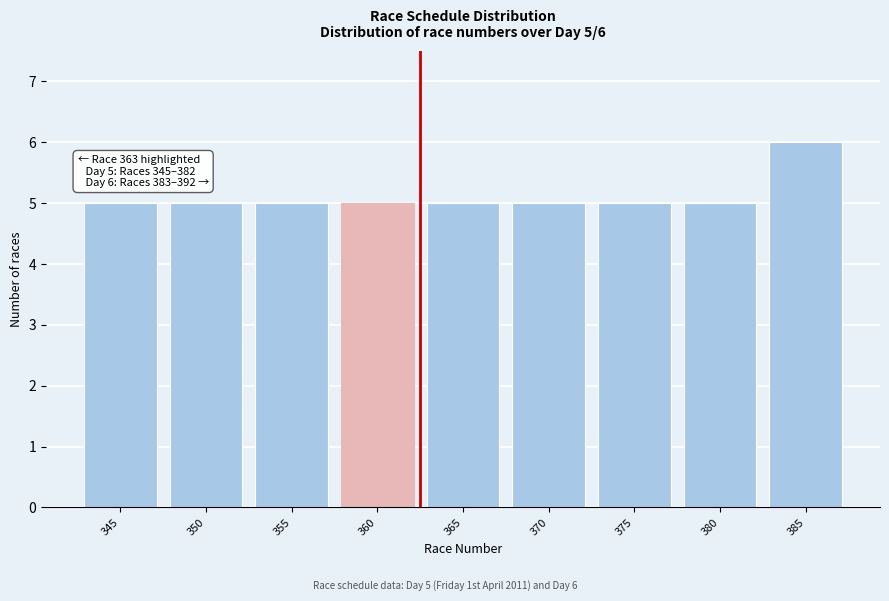

Reading right to left, extract all data points from this chart.

385=6	380=5	375=5	370=5	365=5	360=5	355=5	350=5	345=5